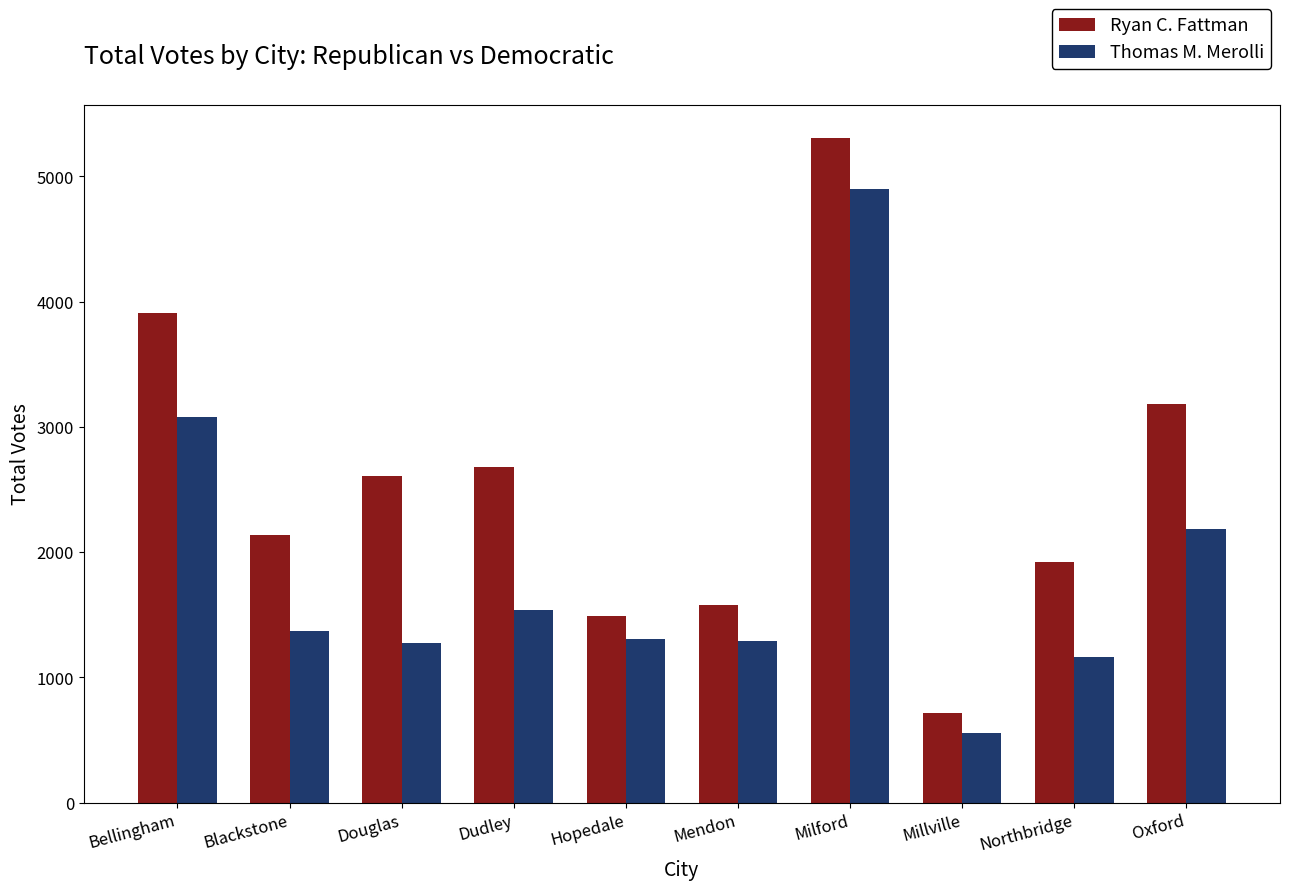

Between Blackstone and Mendon, which series saw the biggest shift?

Ryan C. Fattman